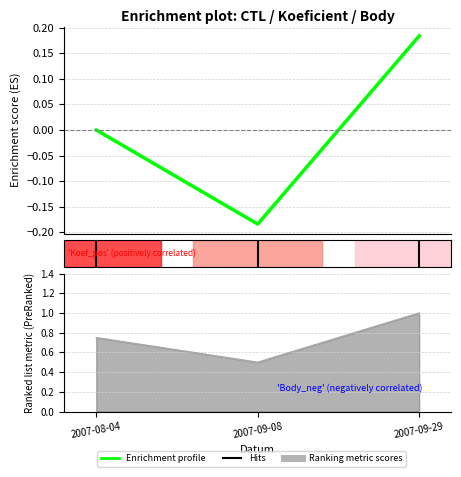

What is the highest value of the Body series?

1.0